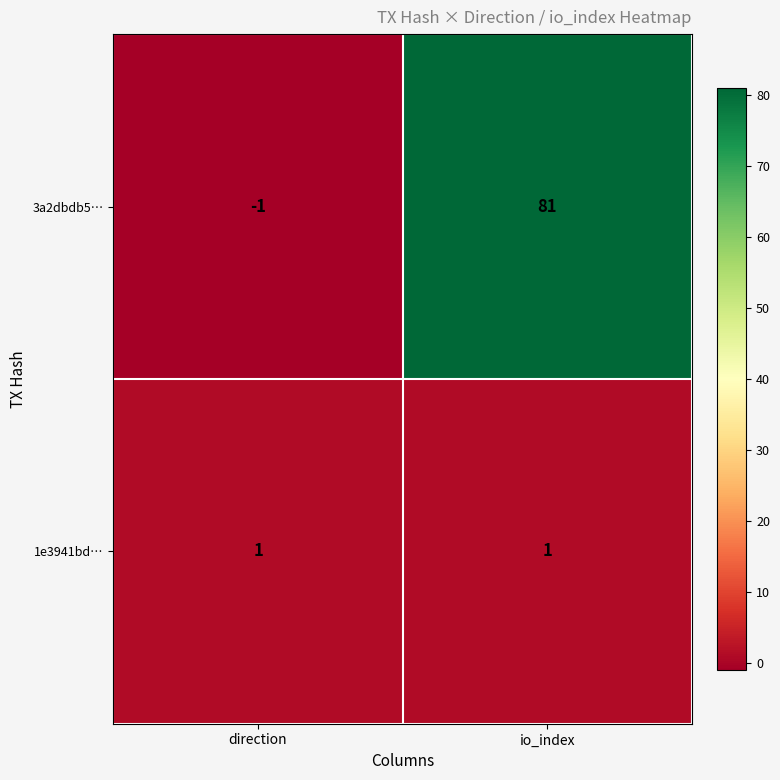

Is it true that 3a2dbdb5… equals 123 at io_index?

False